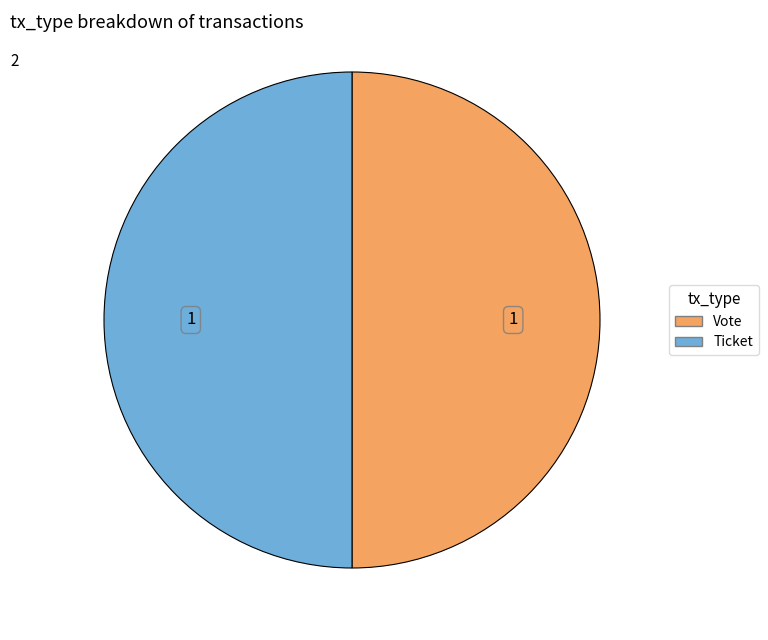

True or false: Ticket accounts for 50% of the total.

True